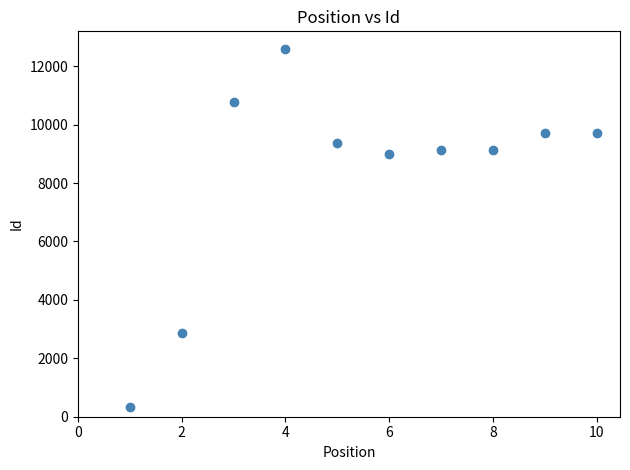

What Y value in the scatter plot is closest to 6451?

8984